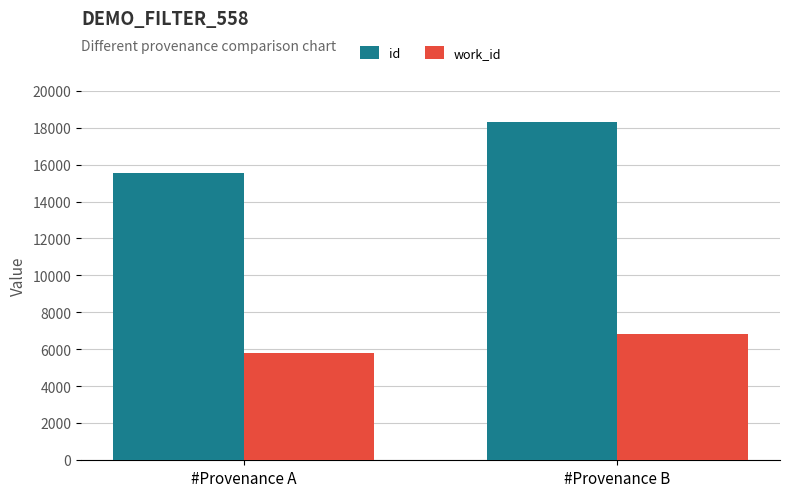

How many data points does each series have?

2